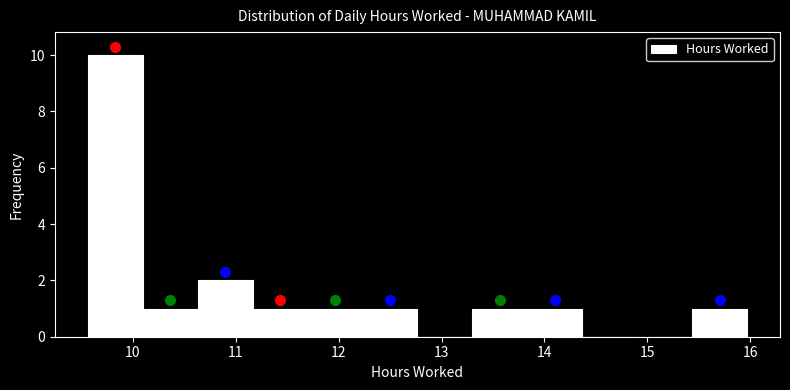

What is the height of the bar covering 12.2 to 12.8 on the x-axis? Neither the bar edges nor the heights are printed on the chart, so give them approximately, as read against the axes.

1